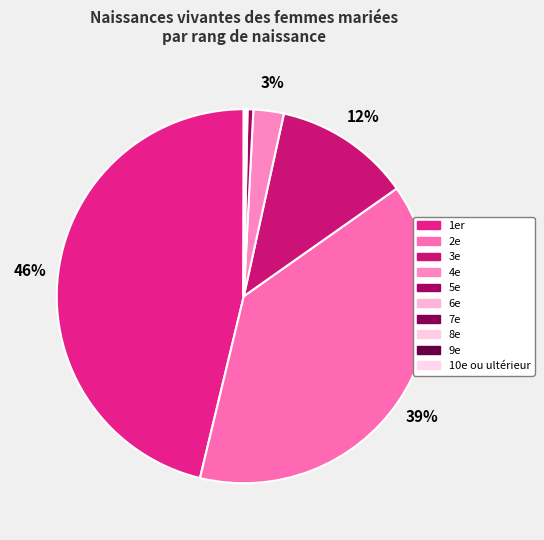

Count the number of slices in the pie.

10